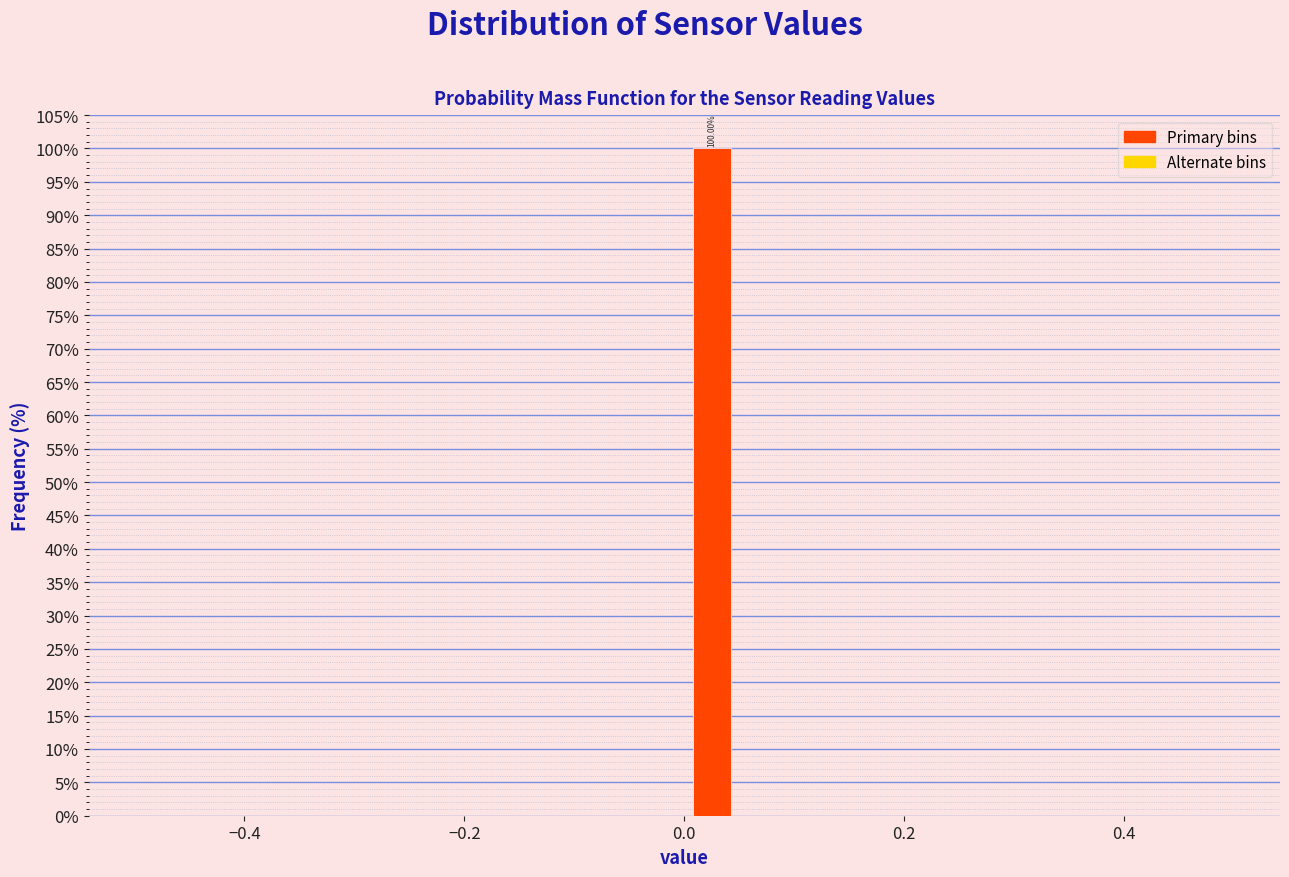

Around what value on the x-axis is the tallest bar? Give the approximate position of its centre, as read against the axis.

0.02